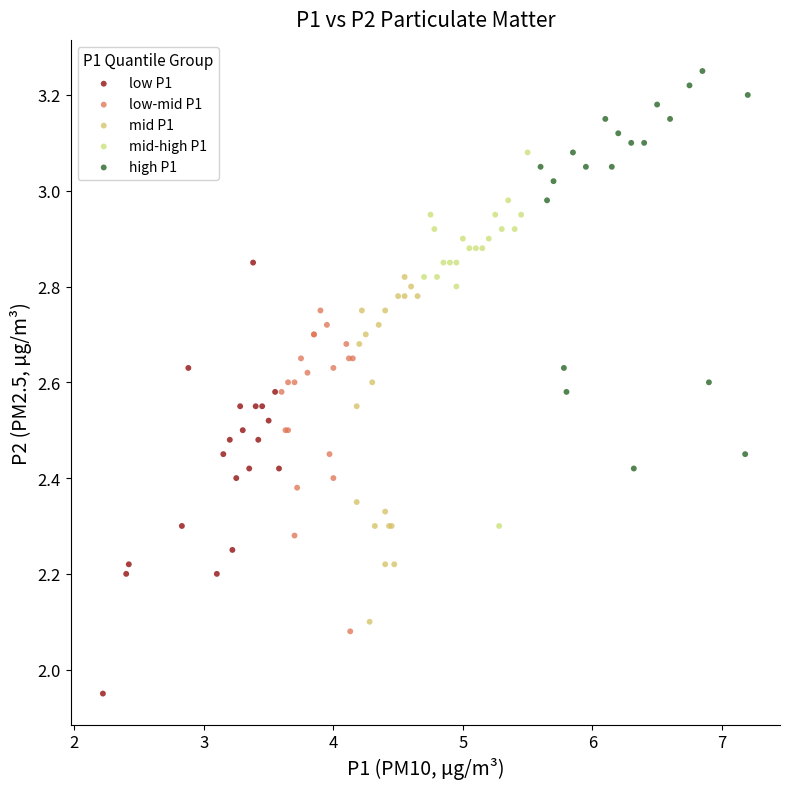

Which series reaches the maximum Y coordinate?

high P1